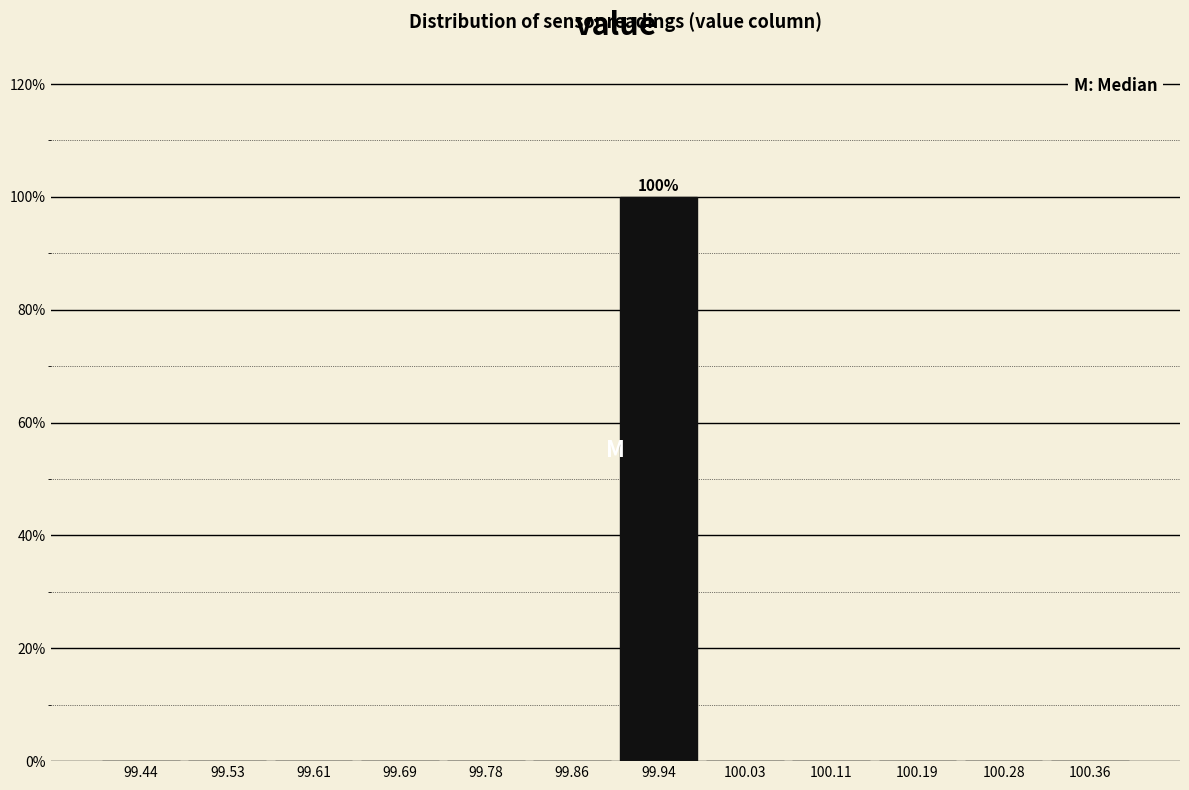

Which range on the x-axis has the tallest bar?

99.90 to 99.98